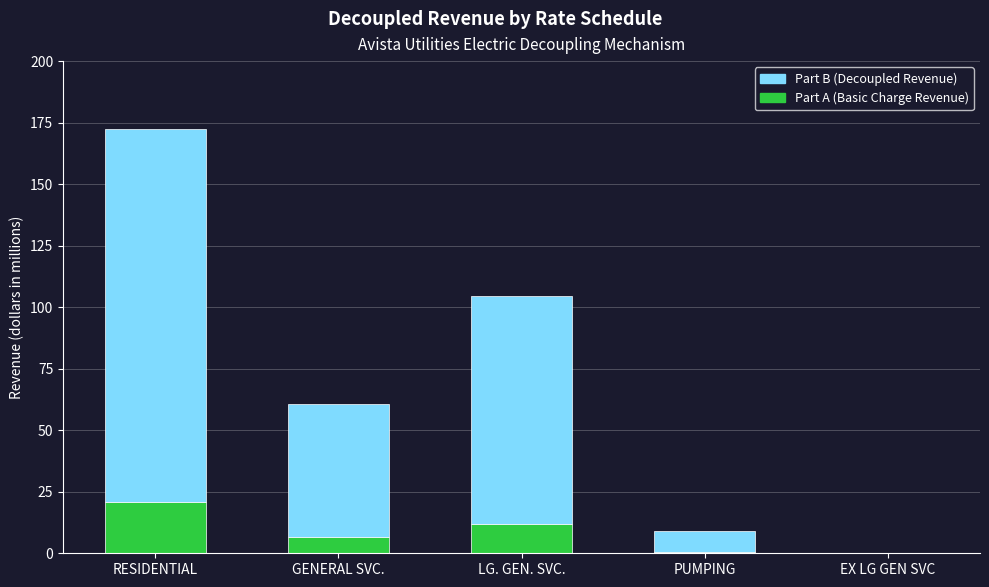

What is the sum of all Part A (Basic Charge Revenue) values?

40.1